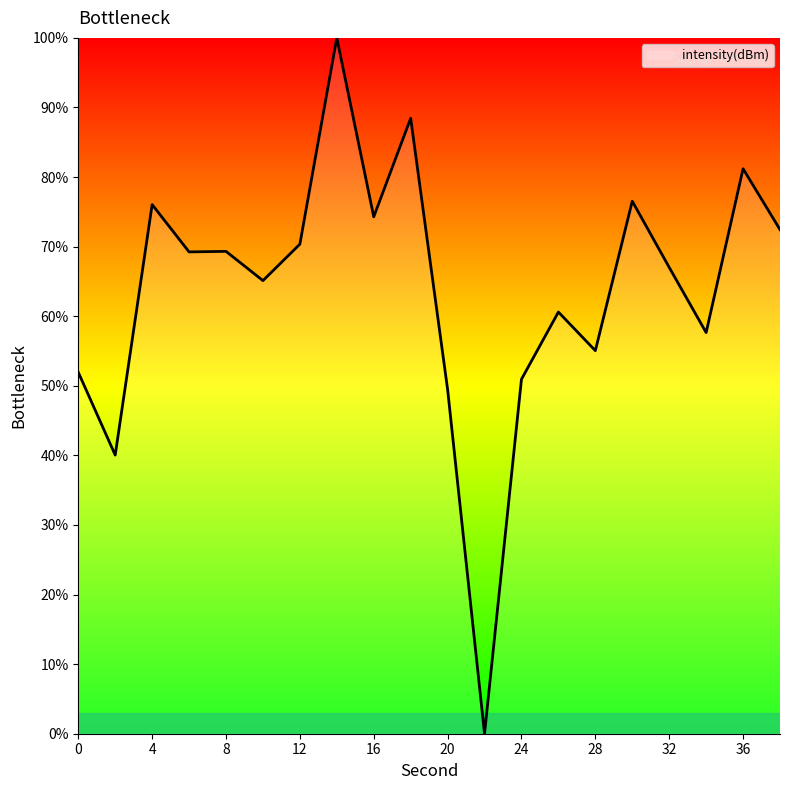

Is this an area chart (filled region under the line)?

No